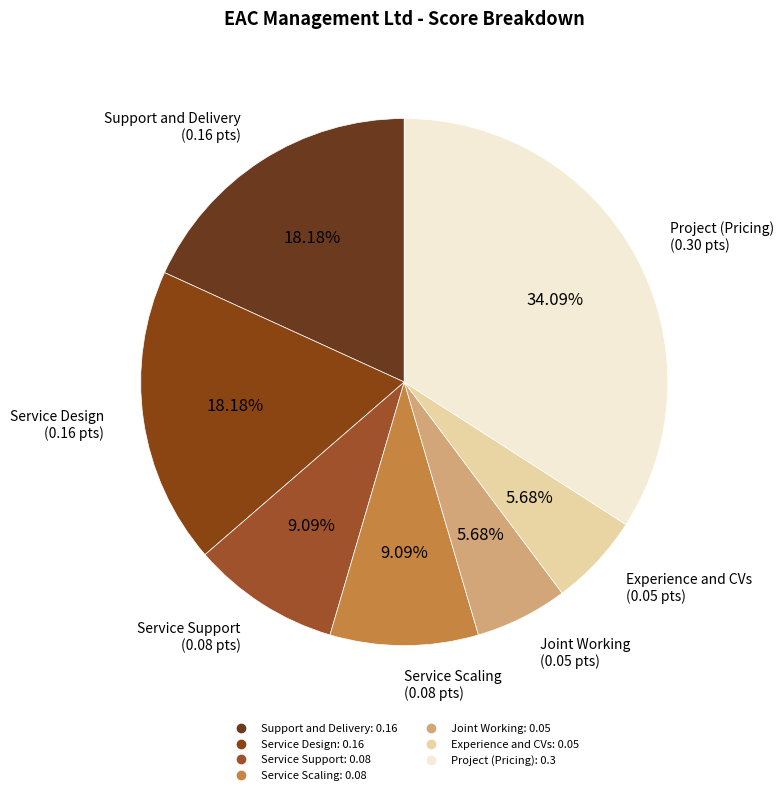

Which has a higher value, Project (Pricing) or Support and Delivery?

Project (Pricing)